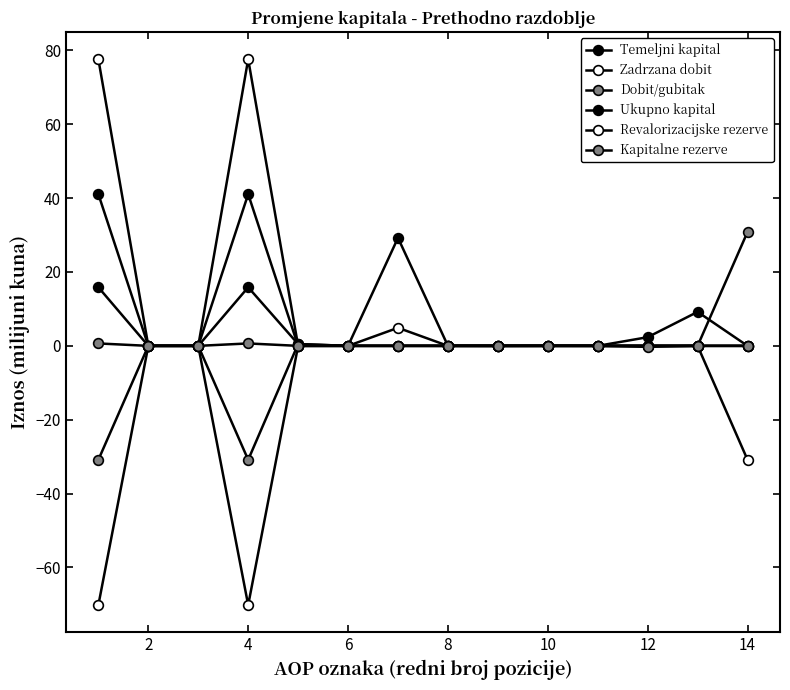

Does the chart have visible grid lines?

No